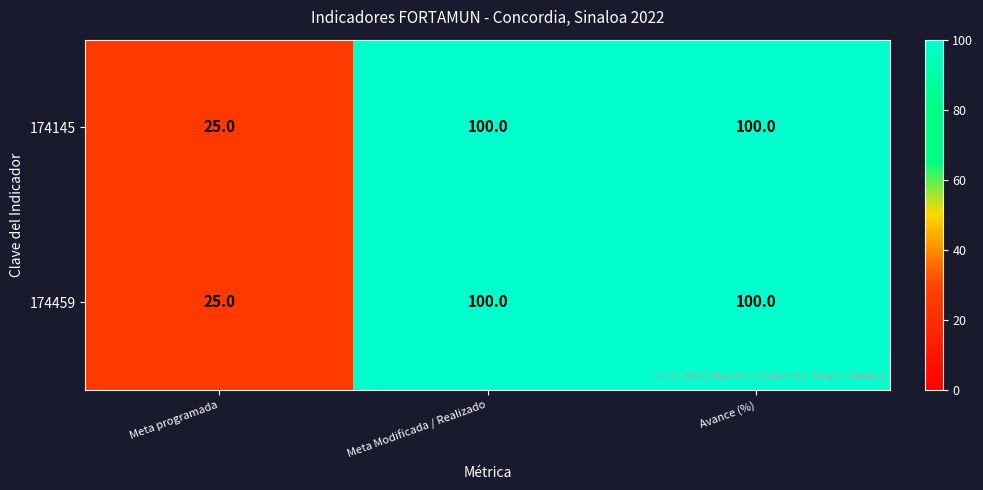

What is the average value of the 174145 series?

75